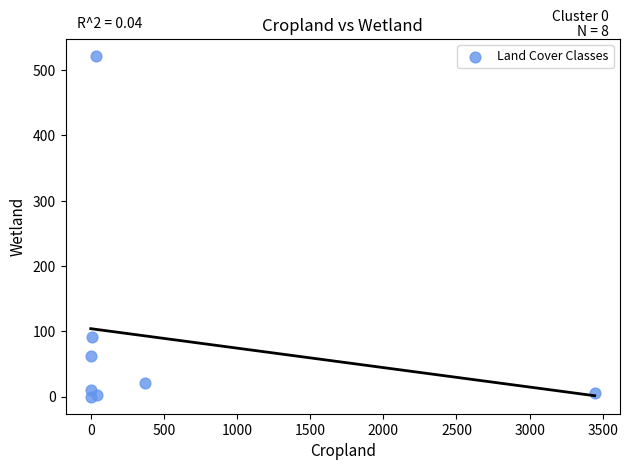

What Y value in the scatter plot is closest to 261?

92